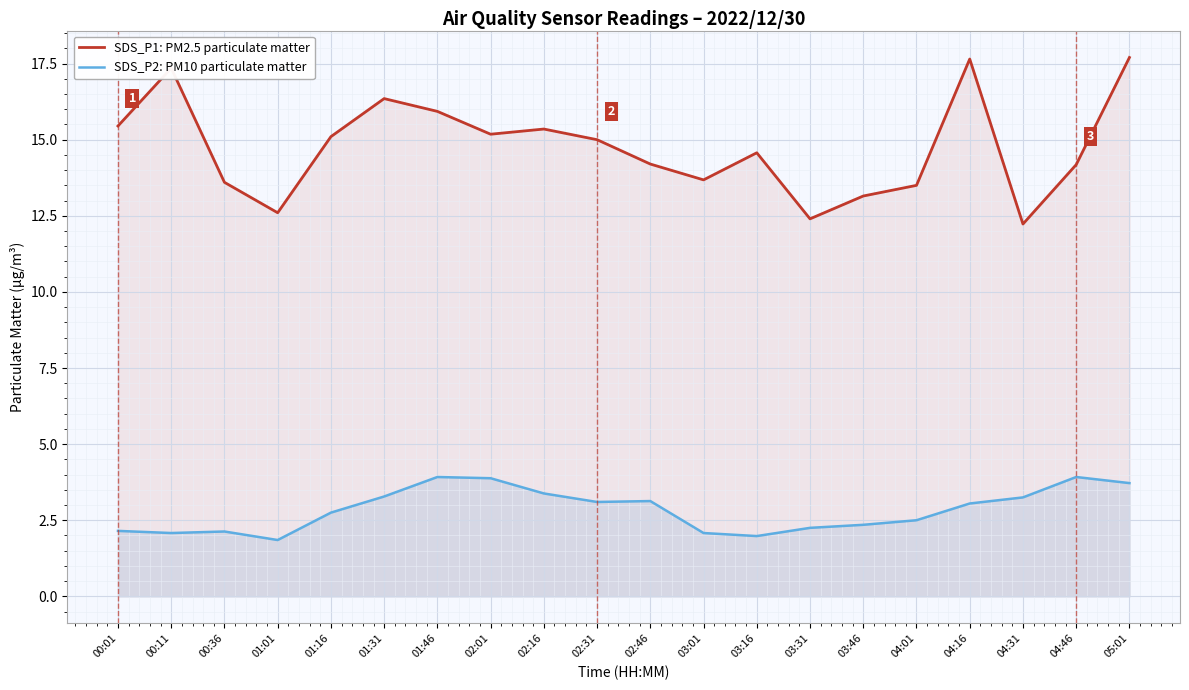

How many data points in SDS_P1: PM2.5 particulate matter are less than 15?

10